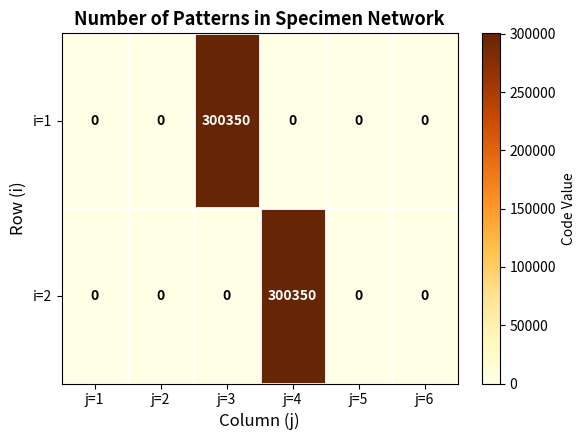

What is the greatest value displayed?

300350